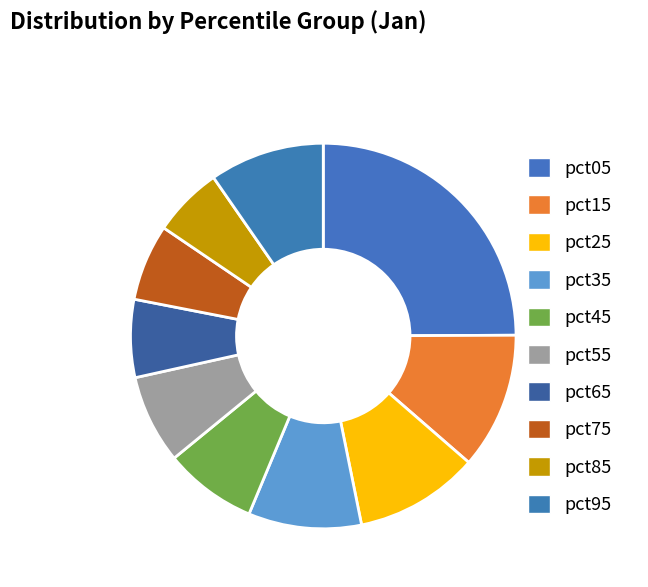

To the nearest percent, what is the difference between the pct45 and pct95 slice percentages?

2%